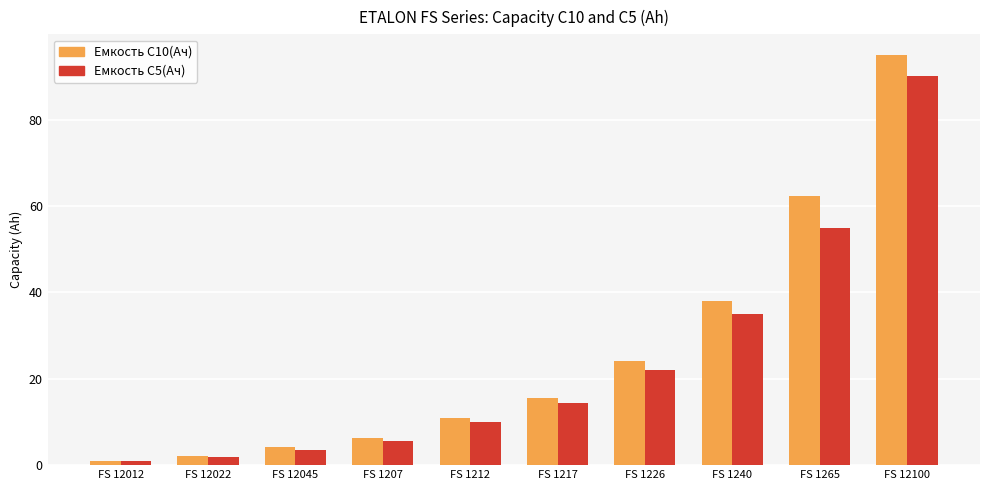

What value does the Емкость С10(Ач) series have at FS 12100?

95.0